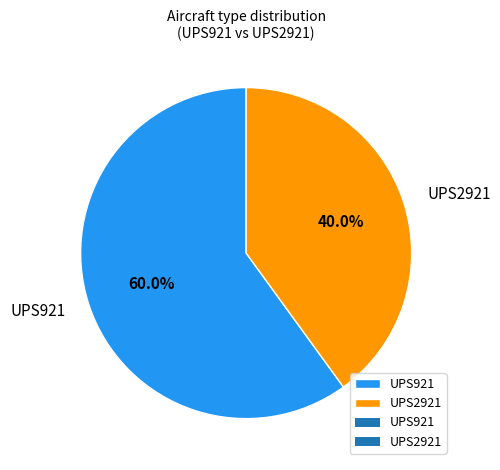

Is UPS2921 the majority of the pie?

No